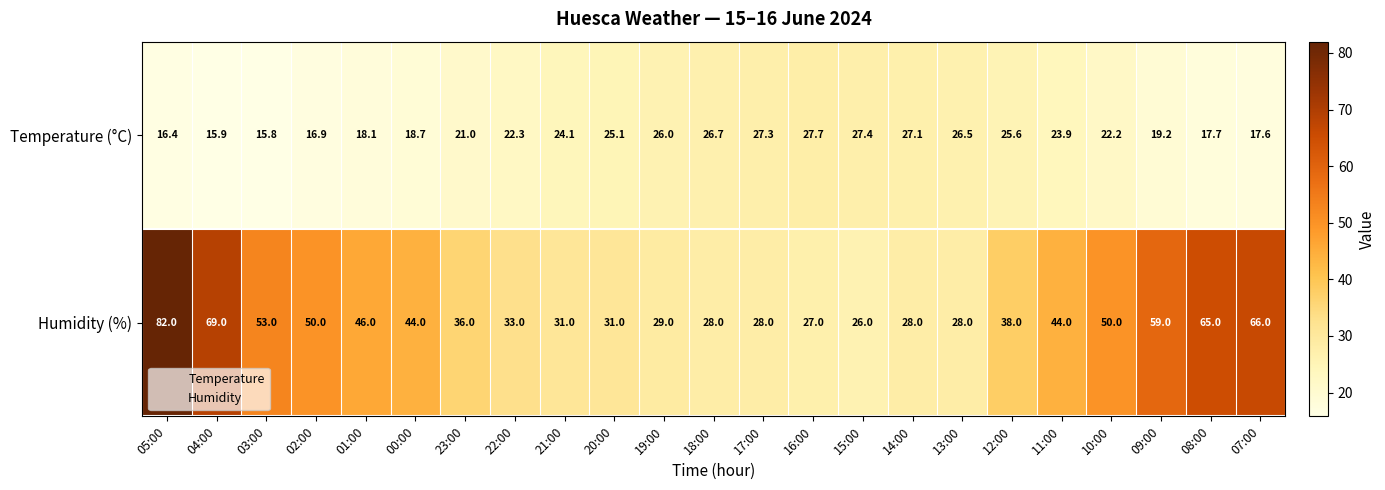

What is the approximate value of Humidity (%) at 02:00?

50.0